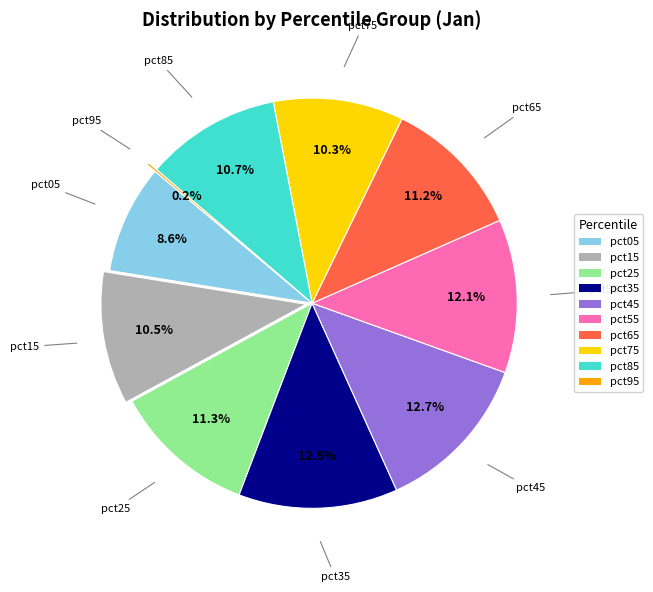

Which has a higher value, pct45 or pct65?

pct45